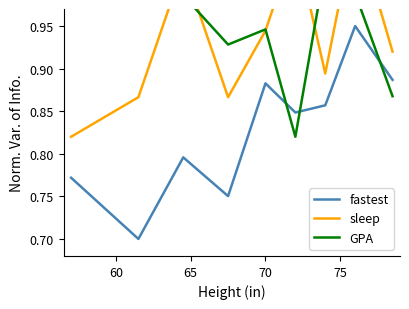

What is the value of the GPA point at the 4th from the left?

0.9